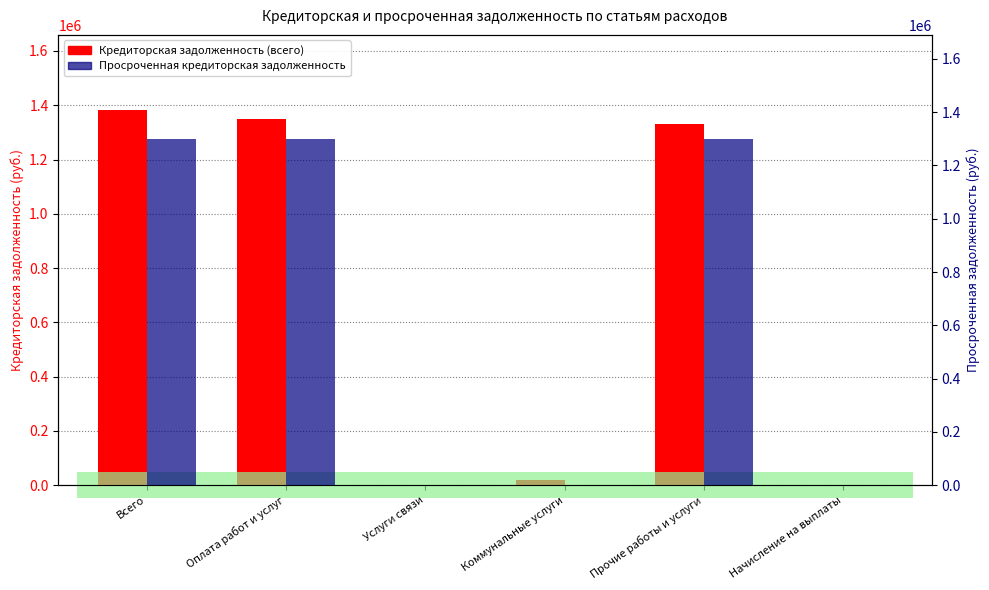

Reading left to right, list all the values displayed in this chart.

Кредиторская задолженность (всего): Всего=1382695.1	Оплата работ и услуг=1350323.0	Услуги связи=2300.0	Коммунальные услуги=18382.6	Прочие работы и услуги=1329640.4	Начисление на выплаты=0.0
Просроченная кредиторская задолженность: Всего=1299970.0	Оплата работ и услуг=1299970.0	Услуги связи=0.0	Коммунальные услуги=0.0	Прочие работы и услуги=1299970.0	Начисление на выплаты=0.0